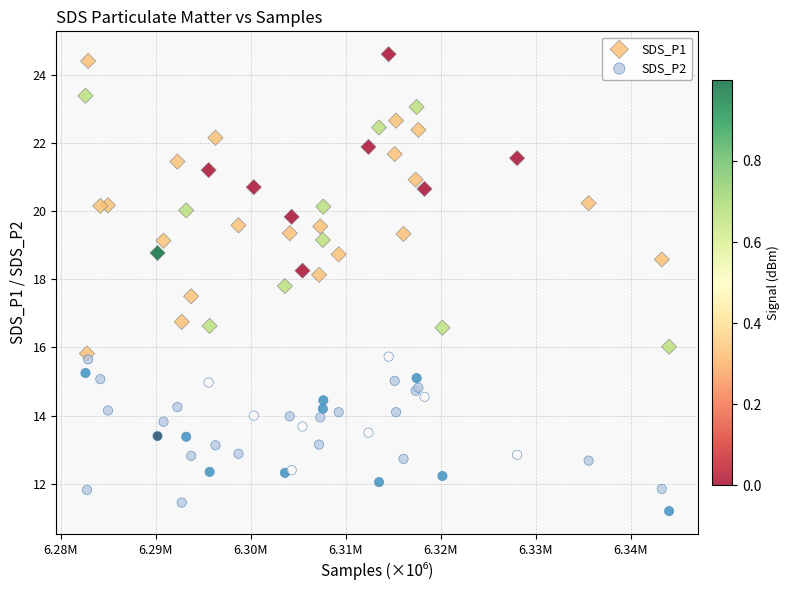

Which series contains the lowest Y value?

SDS_P2